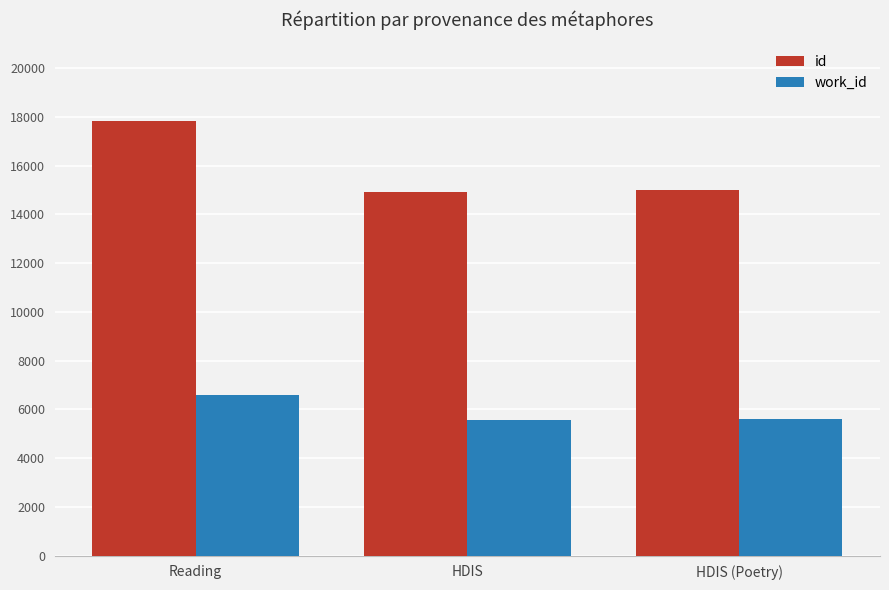

What value does the id series have at Reading, to the nearest 100?

17800